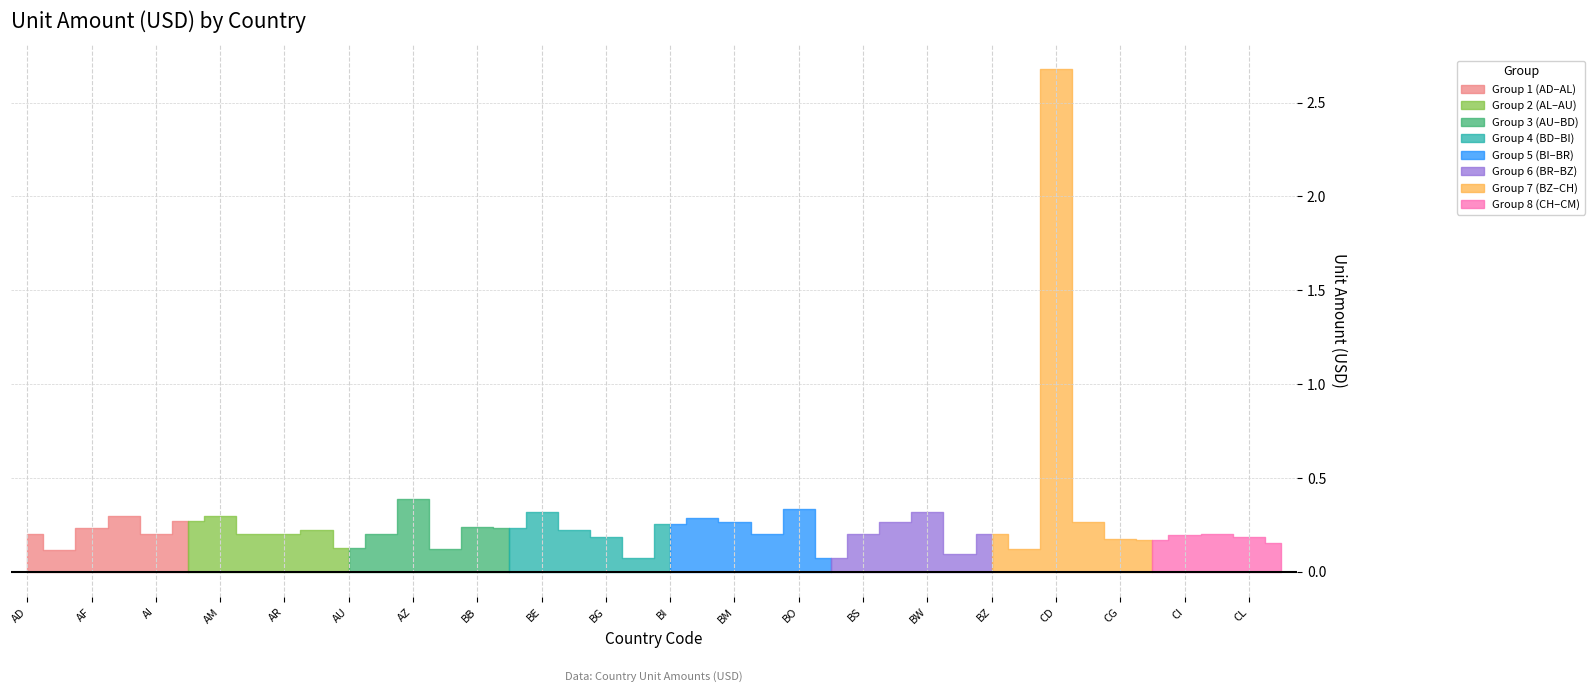

List the labels in order of value, smallest first.

BH, BR, BY, AE, BA, CA, AU, CM, CH, CG, BG, CL, CI, AD, AI, AO, AR, AW, BN, BS, BZ, CK, AT, BF, AF, BD, BB, BI, BM, BT, CF, AL, BJ, AG, AM, BE, BW, BO, AZ, CD